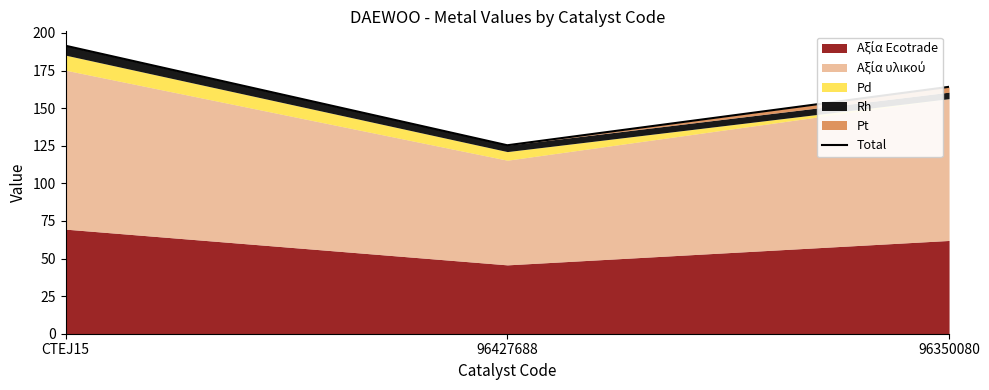

Which label corresponds to the smallest value in the chart?

96427688